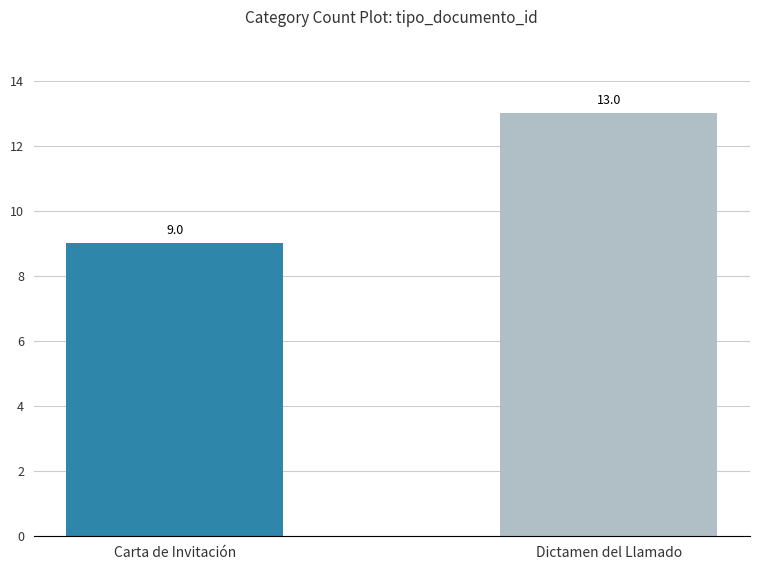

Between Carta de Invitación and Dictamen del Llamado, which is larger?

Dictamen del Llamado